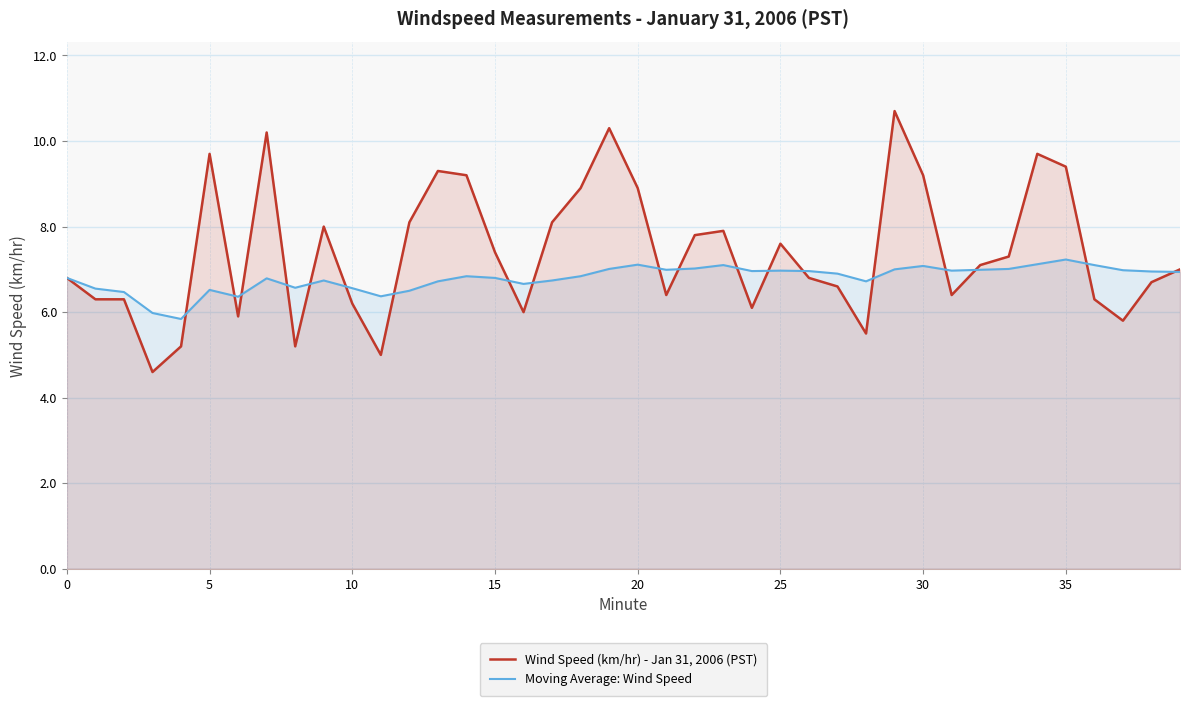

At 25, list the series in order from largest to smallest.

Wind Speed (km/hr) - Jan 31, 2006 (PST), Moving Average: Wind Speed